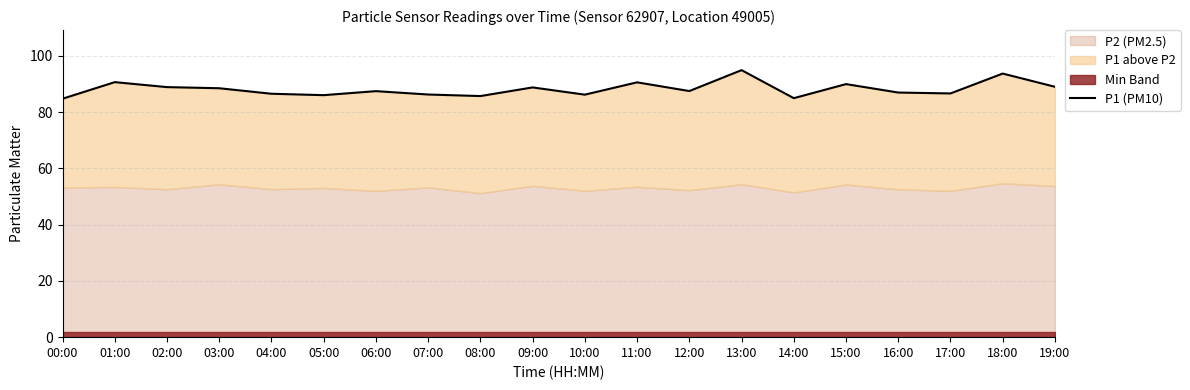

What value does the data have at 04:00?

86.6